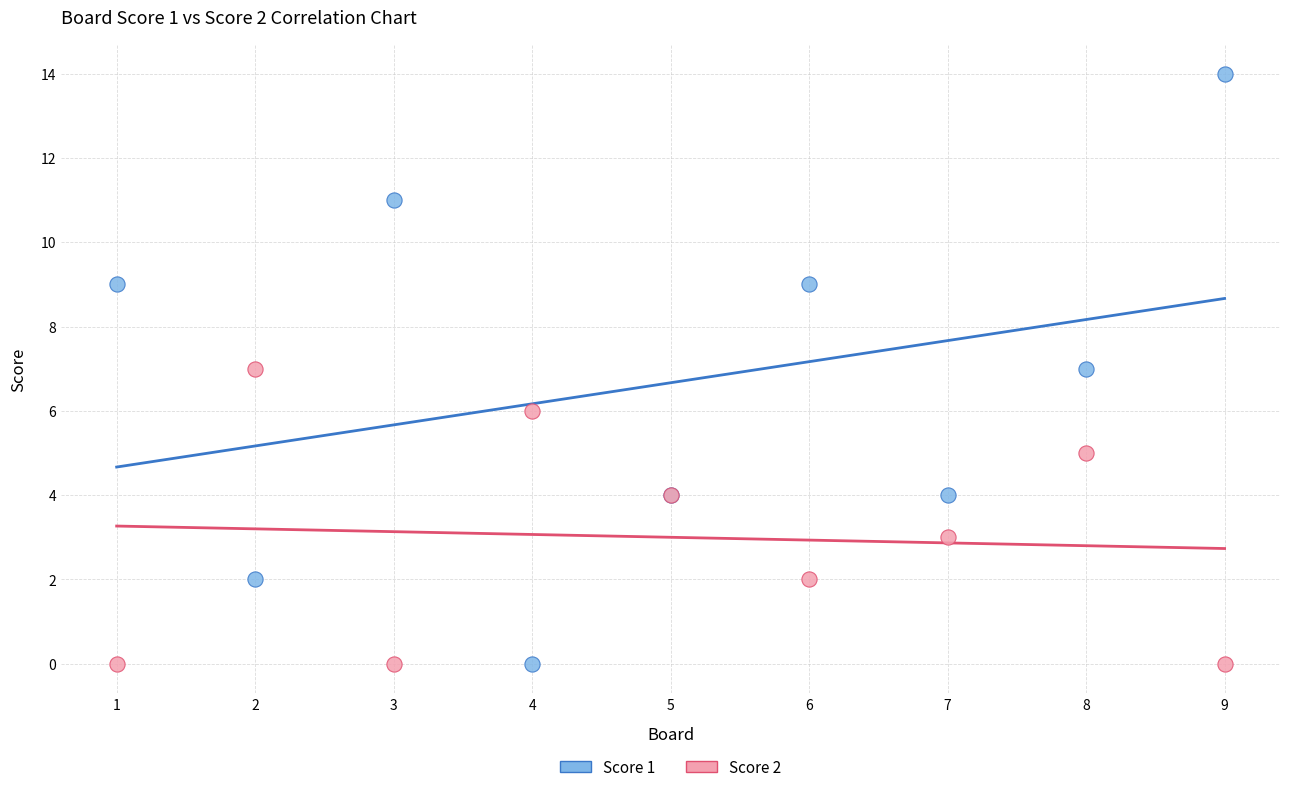

Which series has the widest spread of Y values?

Score 1